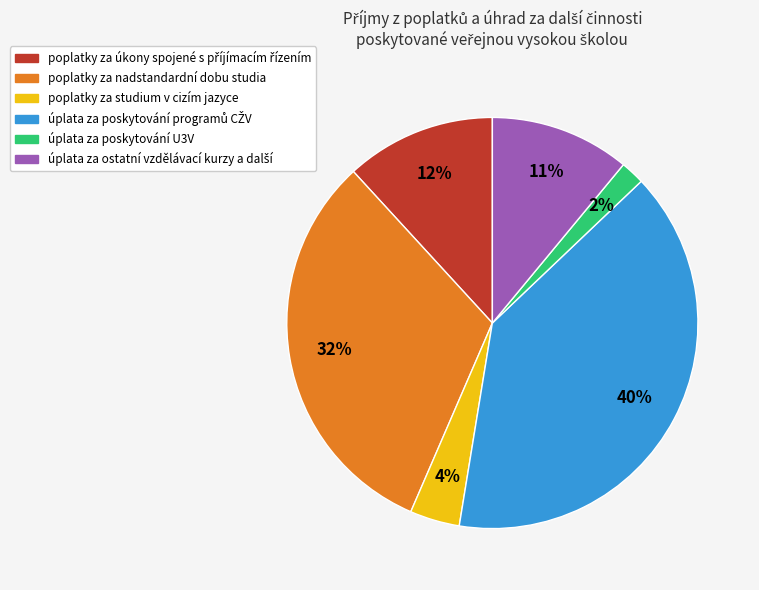

Is there a majority slice in this chart?

No